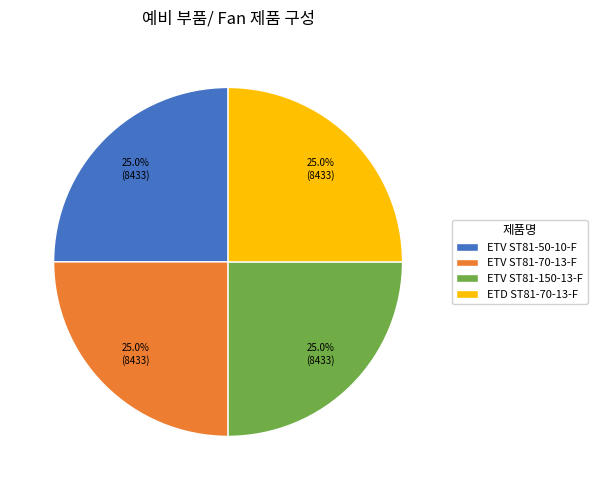

How many segments does this pie chart have?

4